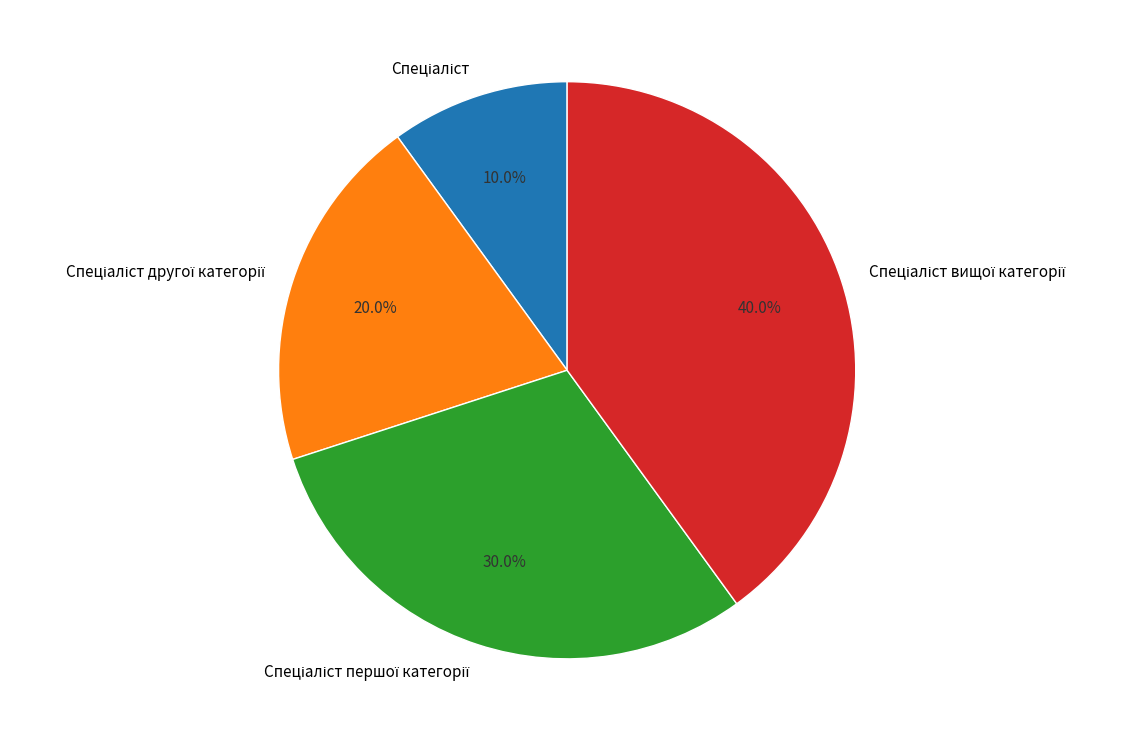

Is there any slice that represents more than half of the pie?

No